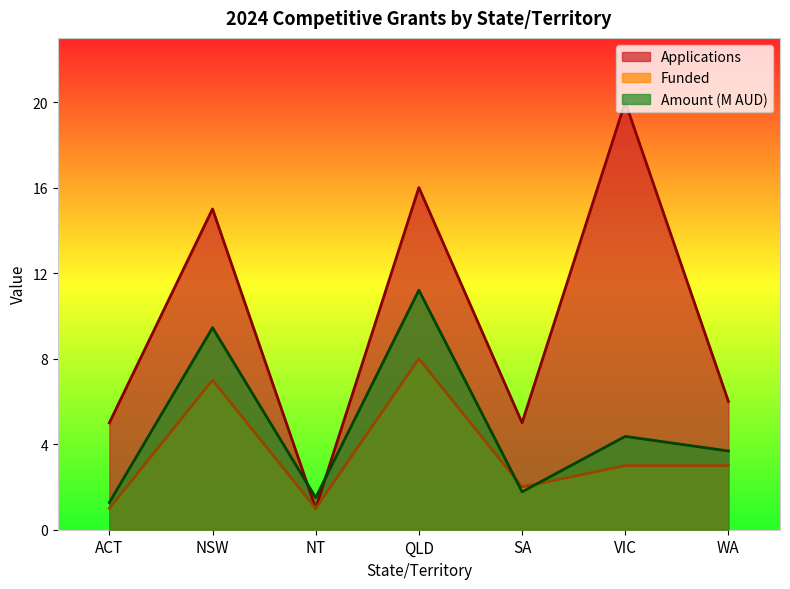

The Funded series shows 8.0 at QLD. True or false?

True